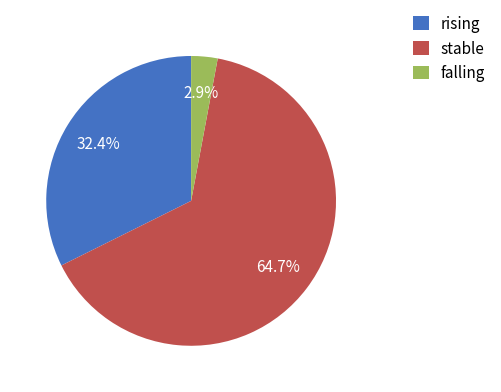

How many slices are in this pie chart?

3